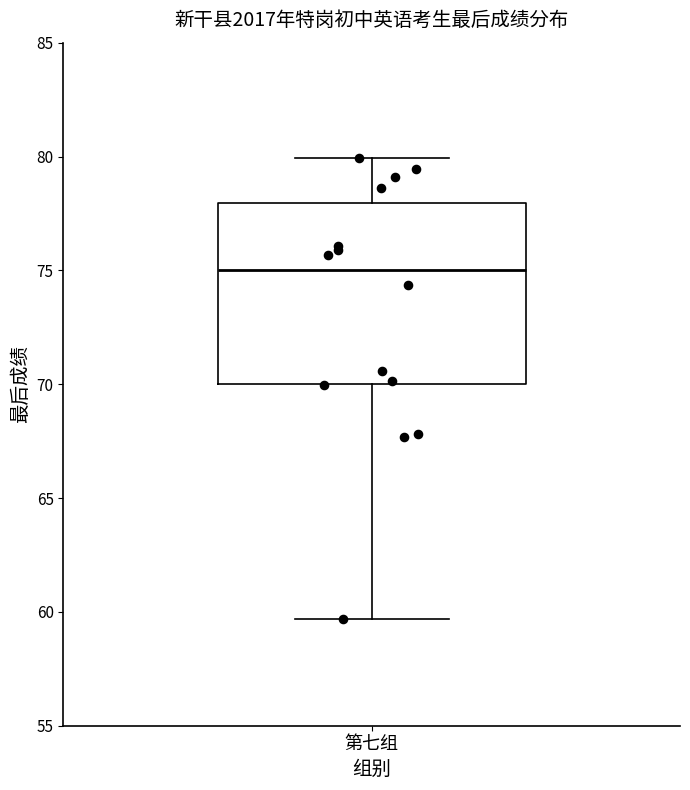

Read this box plot against the y-axis: the position of the median line, the range covered by the box, and the ends of both whiskers. The values are not printed on the chart, so give them approximately, as read against the axis.

median 75.0, box 70.0 to 78.0, whiskers 59.5 to 80.0